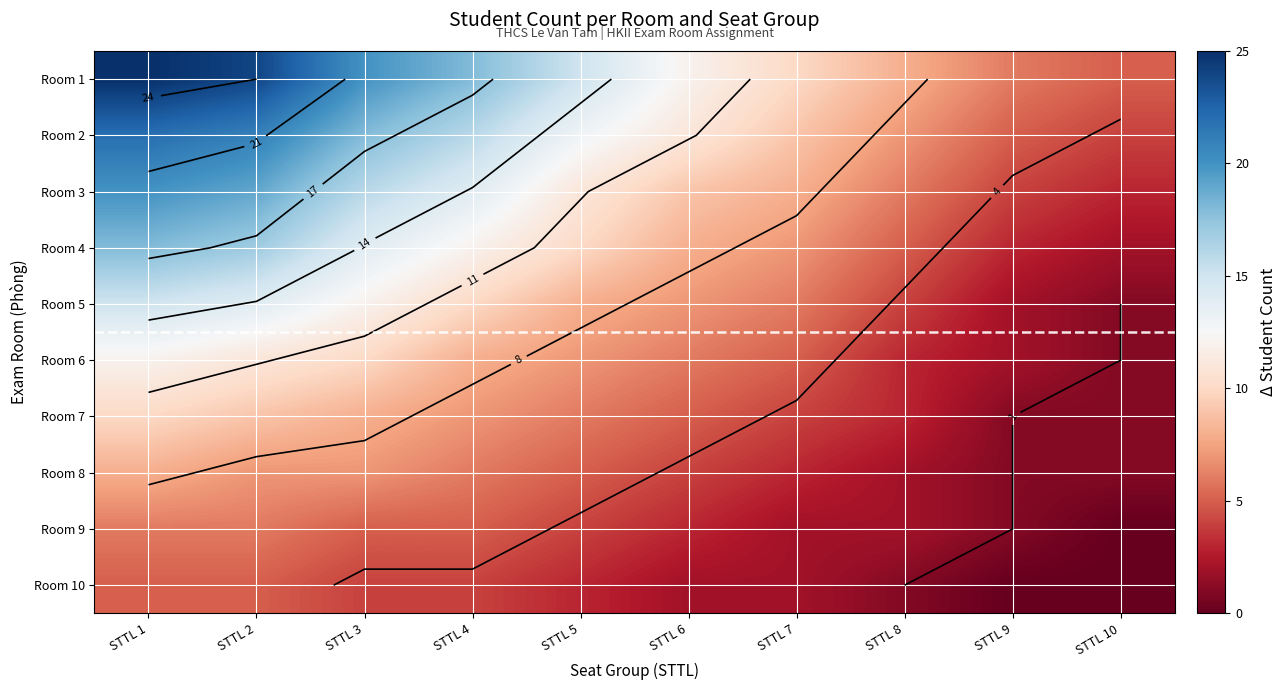

How many data points in Room 7 are less than 6?

5